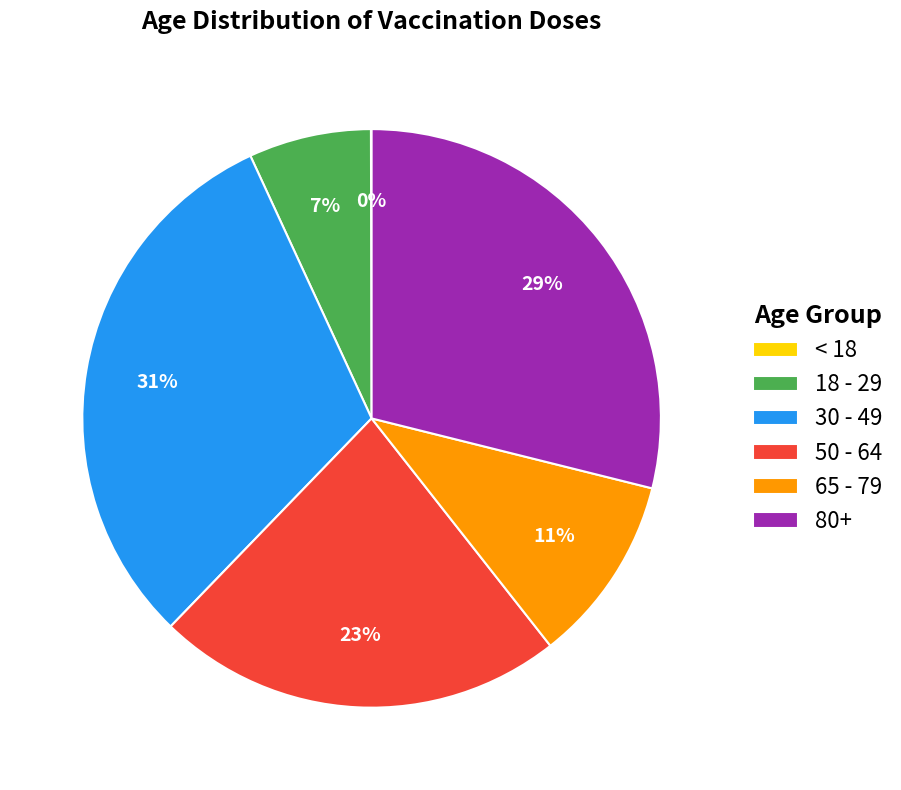

What is the largest slice in the pie chart?

30 - 49